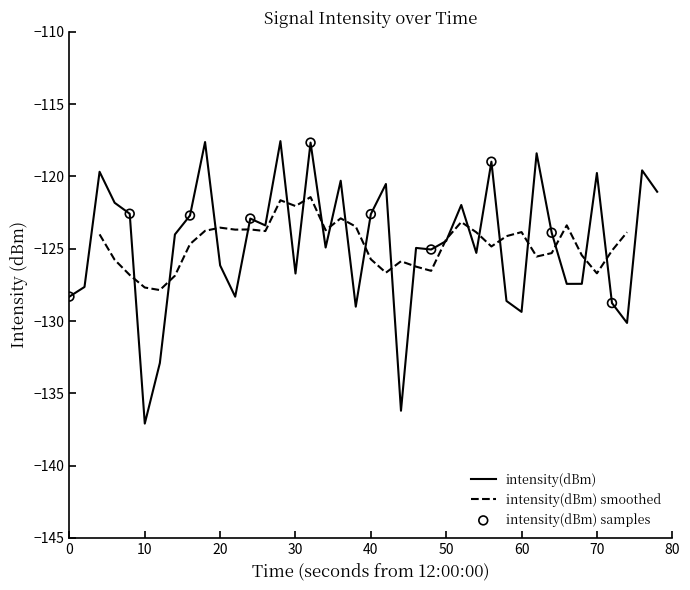

What is the change in value from 10 to 80?

+4.9